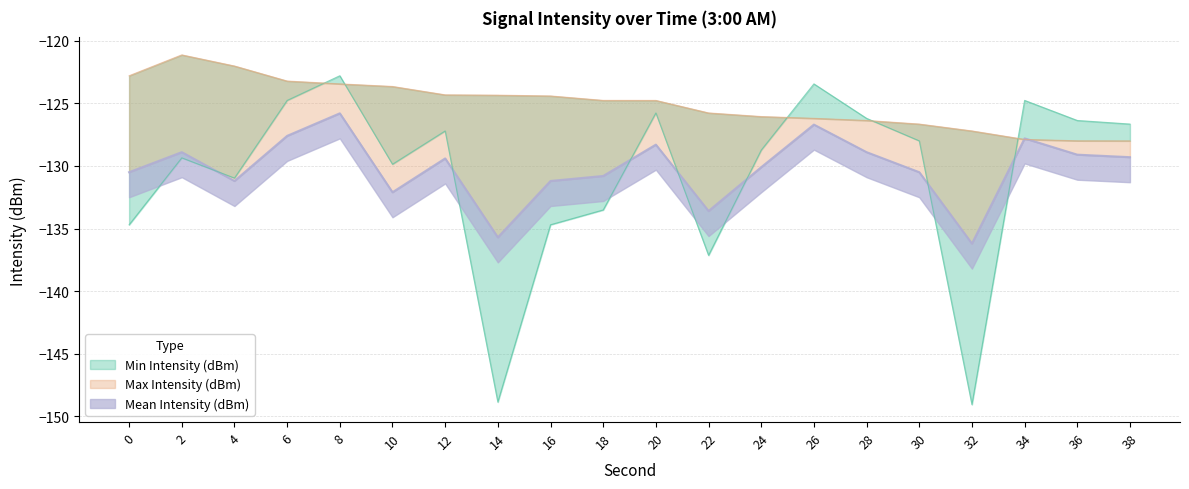

How many data points in Mean Intensity (dBm) are above -129?

7